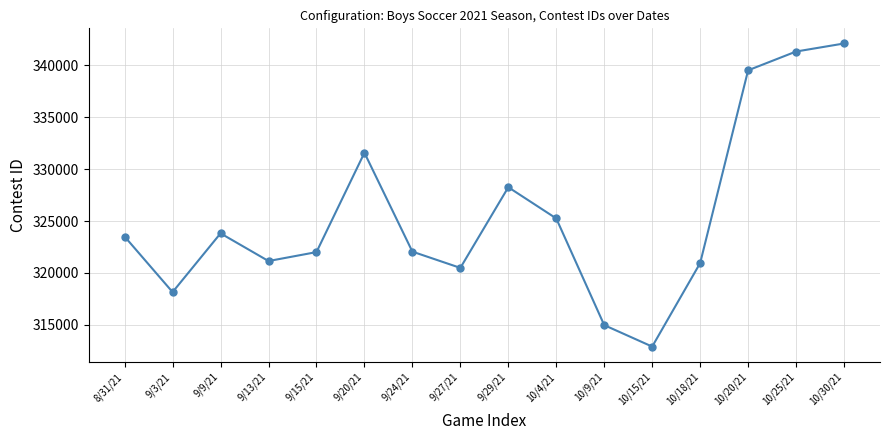

What is the label of the 9th point from the right?

9/27/21